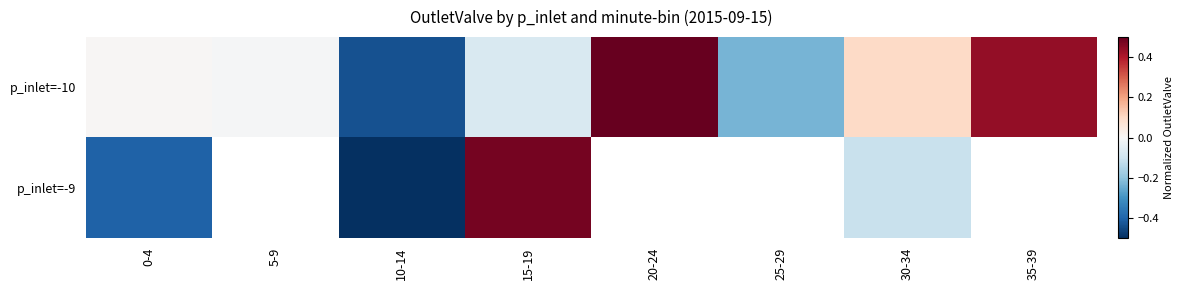

The p_inlet=-9 series shows -0.4 at 0-4. True or false?

True